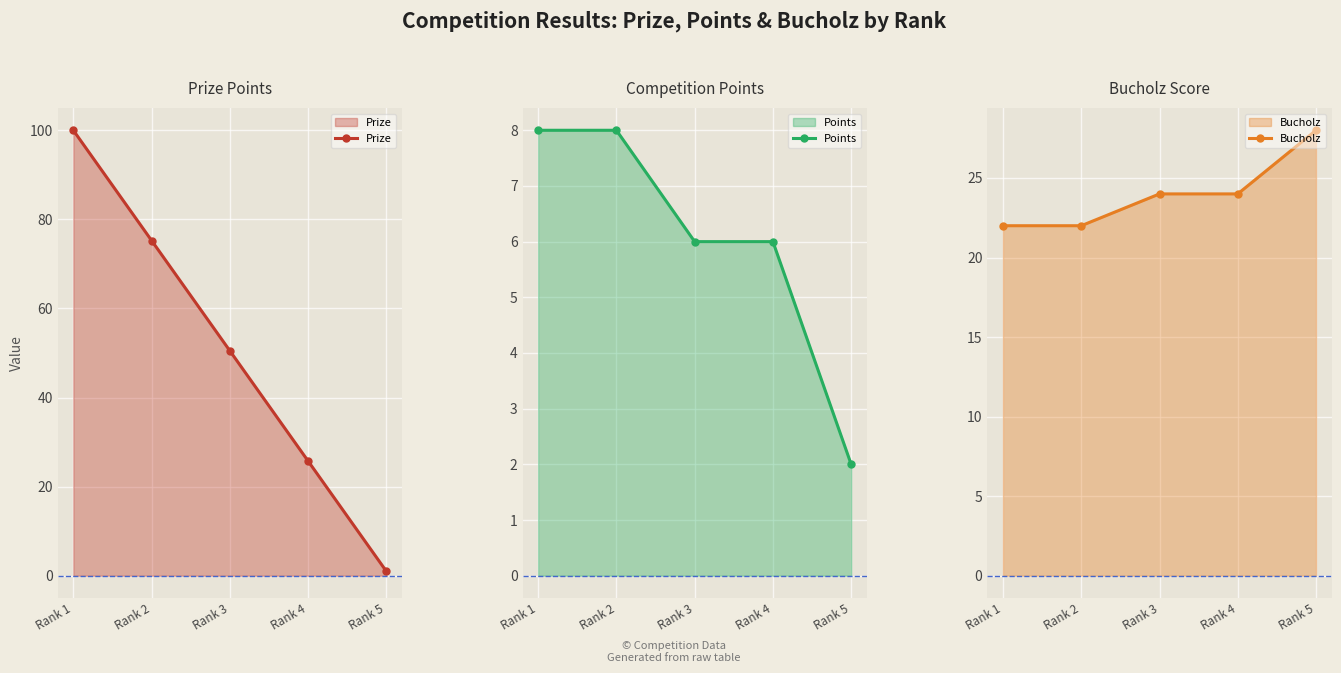

Where is Bucholz nearest to the value 25?

Rank 3